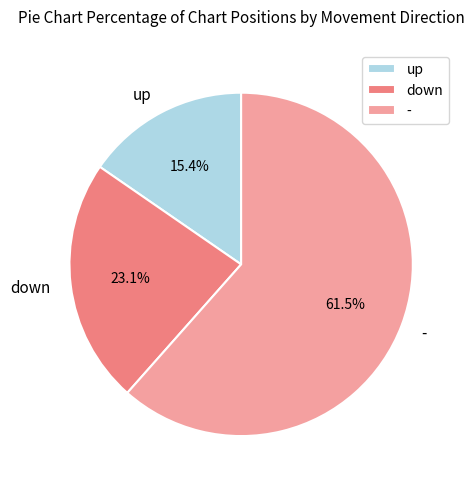

Does - represent more than half of the total?

Yes